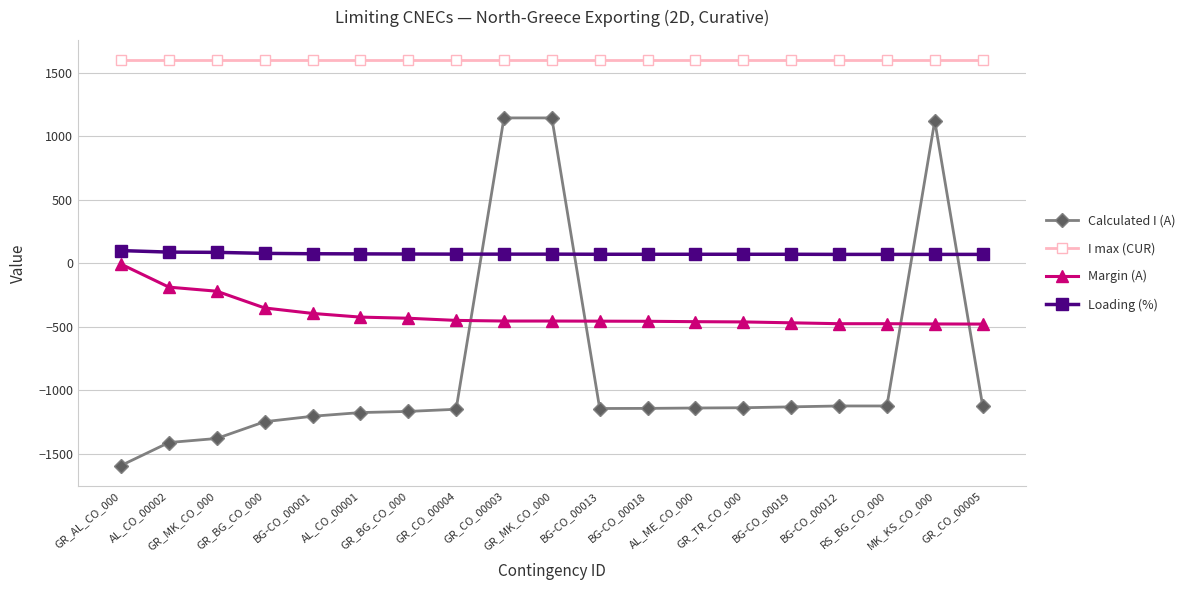

The value of Margin (A) at GR_CO_00005 is -479. True or false?

True